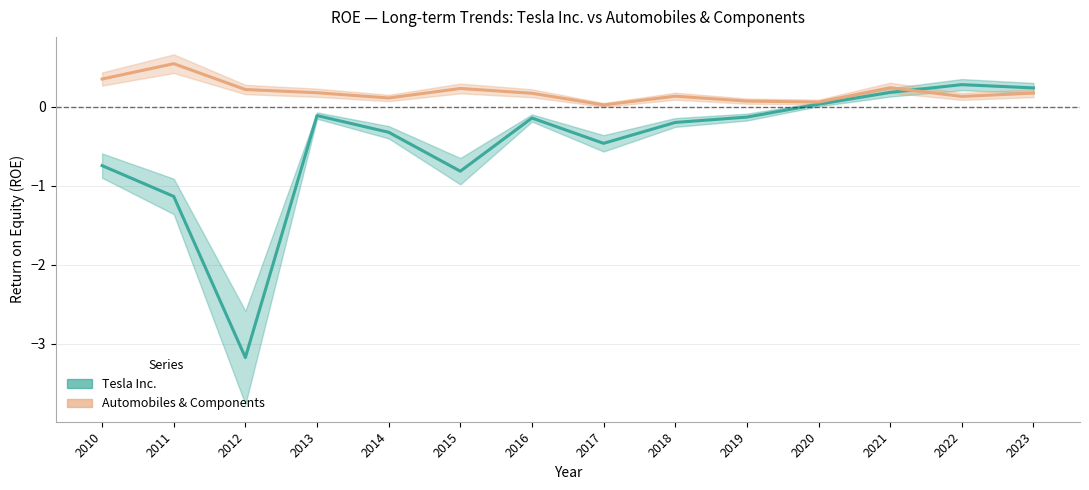

What value does the Automobiles & Components series have at 2014?

0.1